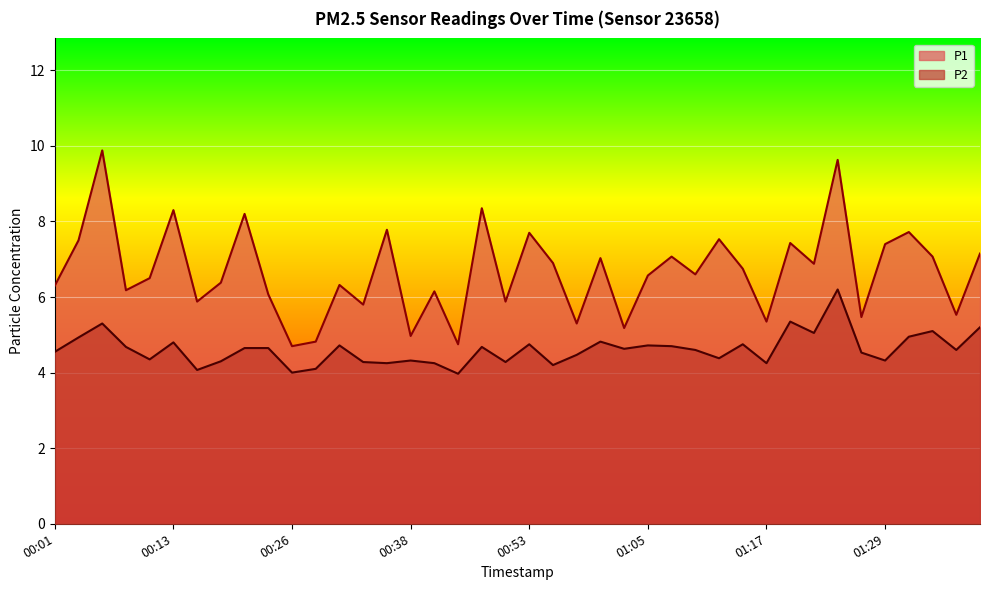

True or false: P1 and P2 cross at least once.

False